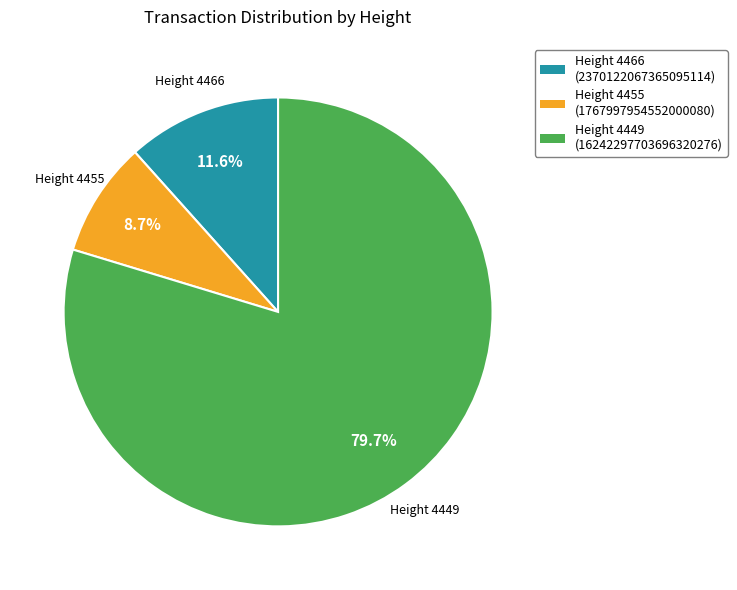

Is there any slice that represents more than half of the pie?

Yes